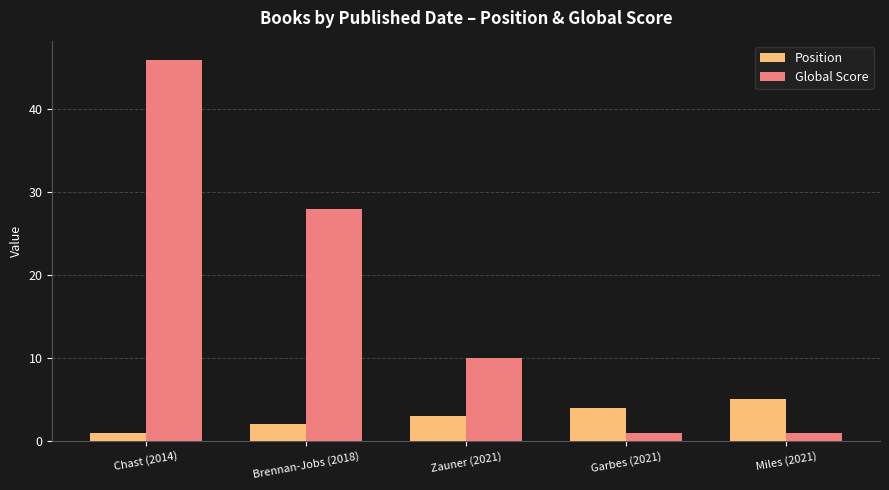

What is the value of the Global Score bar at the 5th from the left?

1